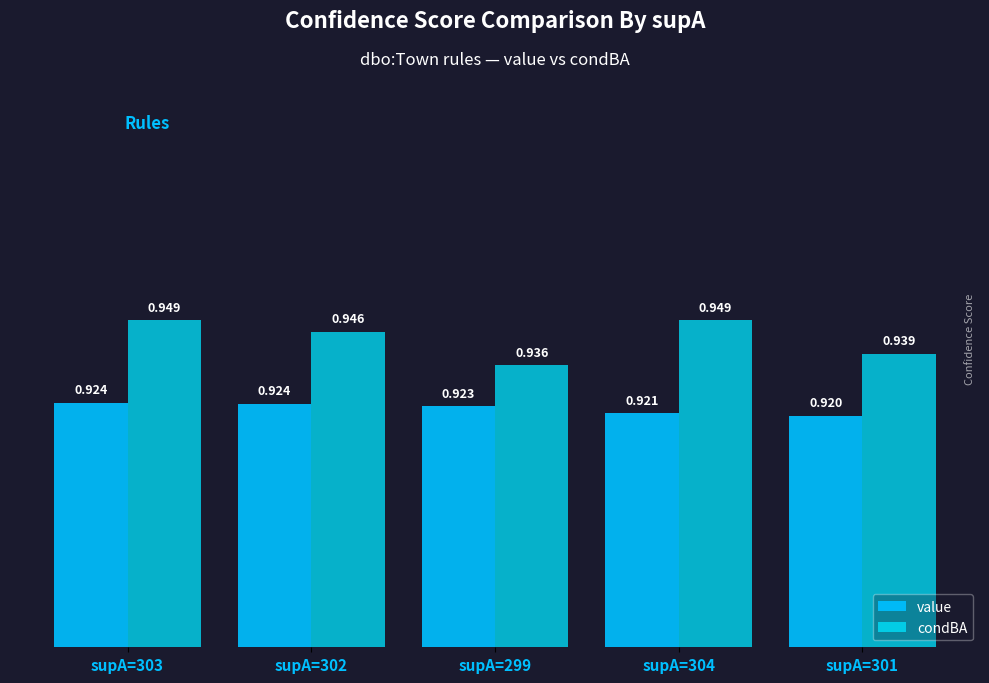

The condBA series shows 0.9 at supA=299. True or false?

True